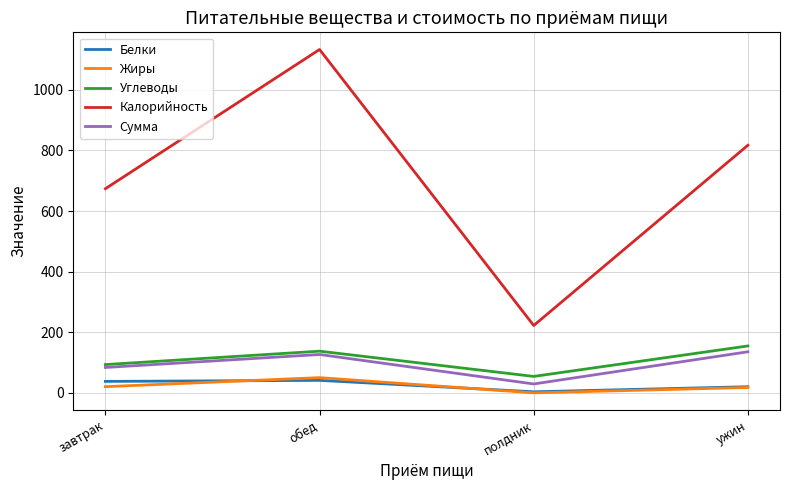

What value does the Углеводы series have at полдник?

54.5